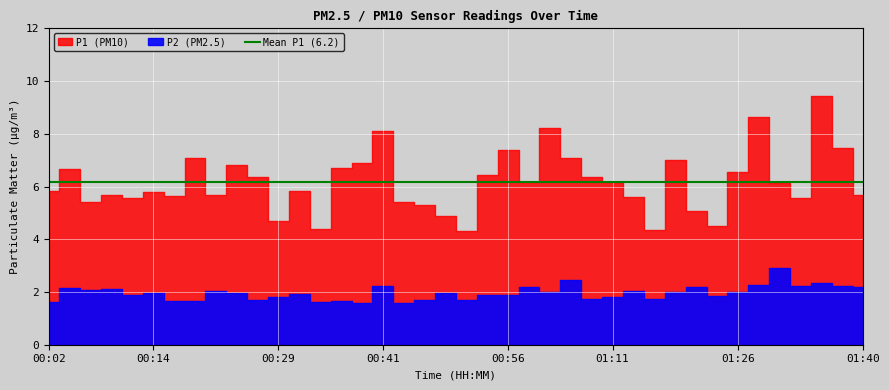

At how many categories does at least one series exceed 2?

40